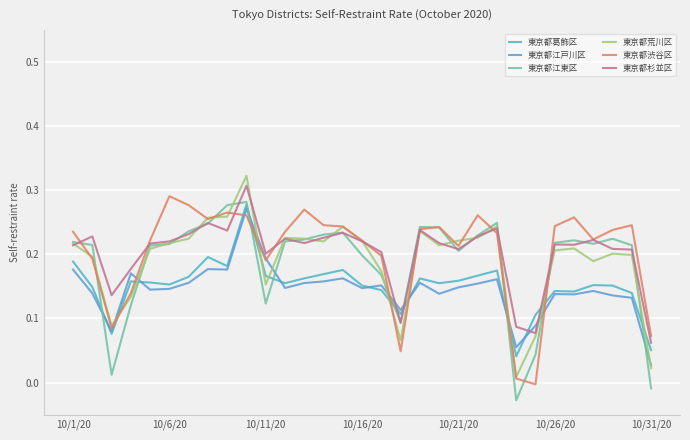

Which category has the lowest value in the 東京都荒川区 series?

23